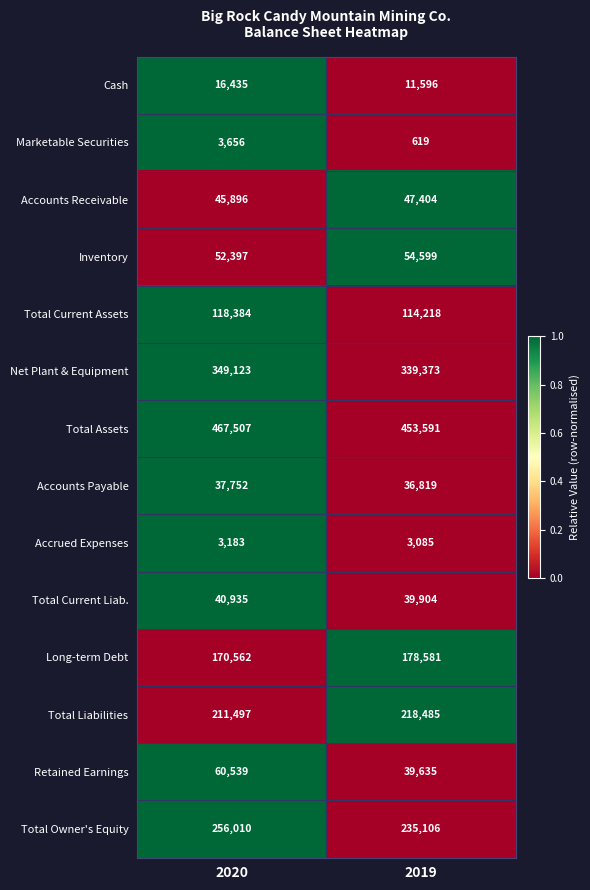

What is the total value across all series at 2020?

1833876